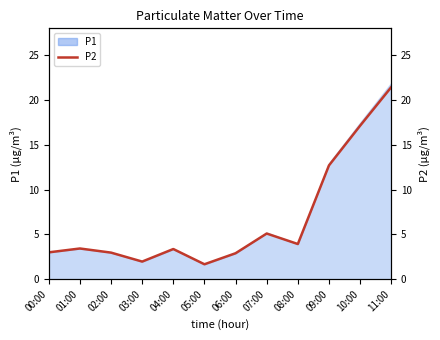

Count the number of values greater than 3.

7